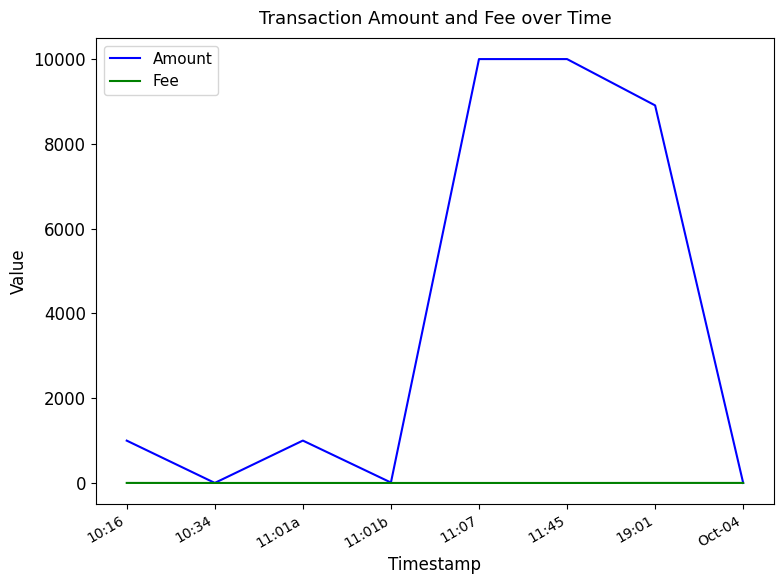

Rank the series by their average value, from highest to lowest.

Amount, Fee